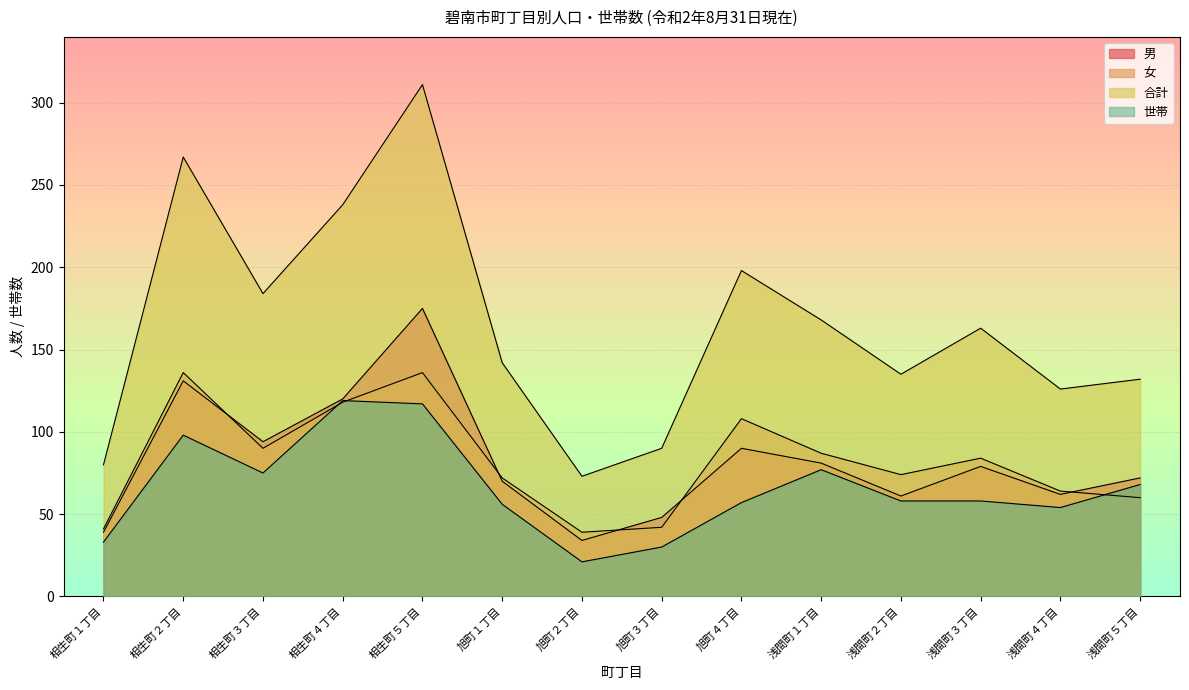

What is the approximate value of 合計 at 相生町４丁目, to the nearest 50?

250